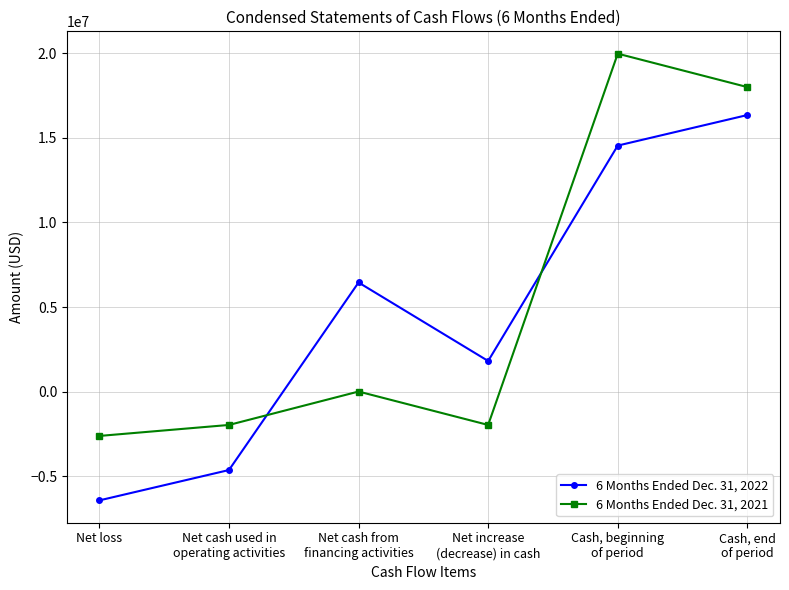

The 6 Months Ended Dec. 31, 2022 series shows -2451995 at Net loss. True or false?

False